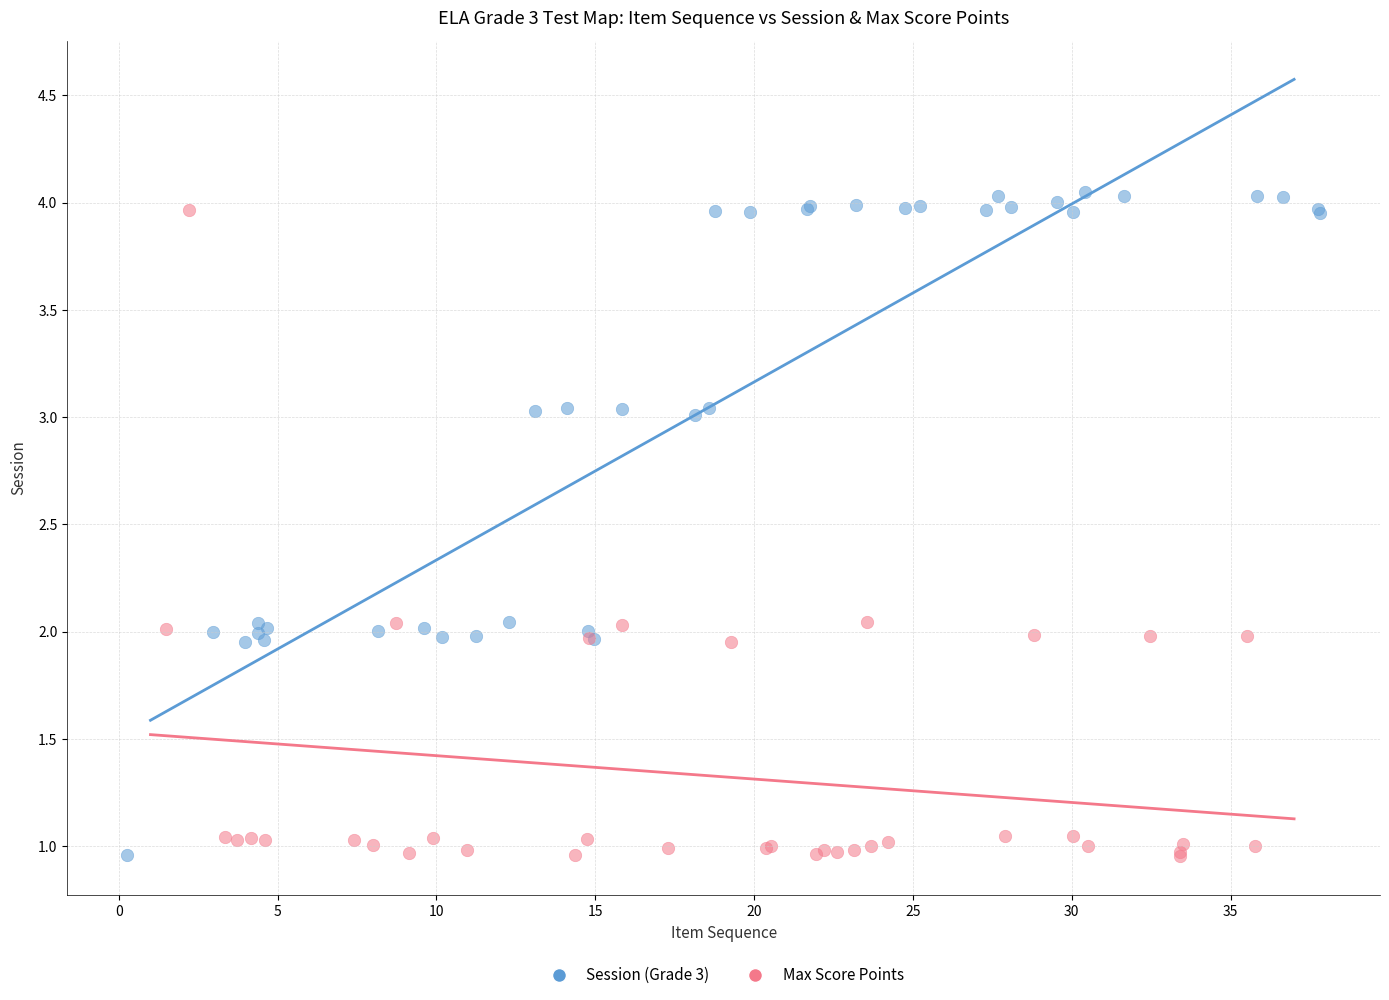

Which series contains the highest Y value?

Session (Grade 3)